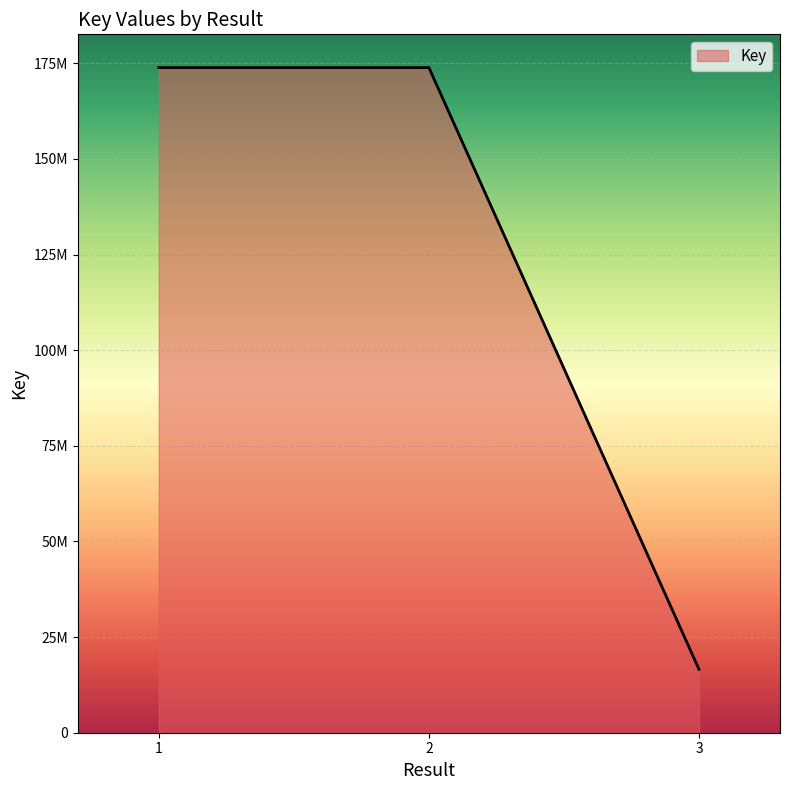

Does the chart have visible grid lines?

Yes